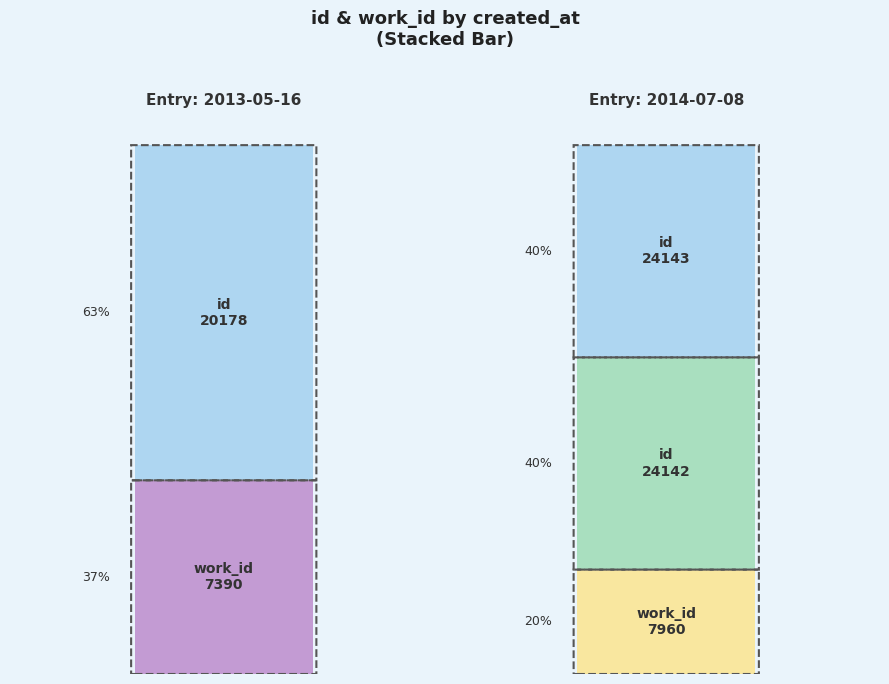

What is the greatest value displayed?

24143